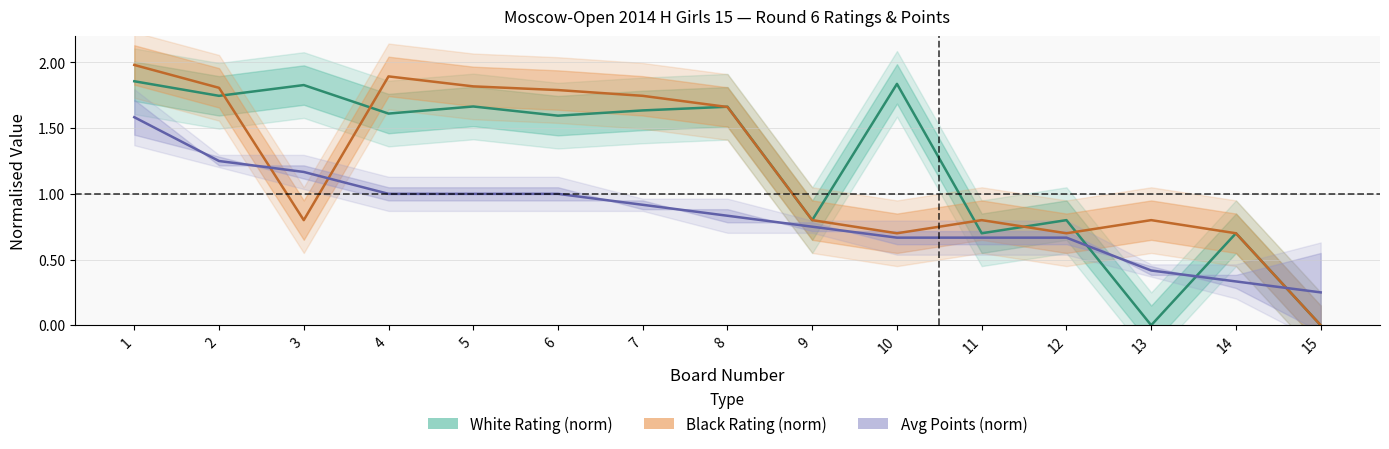

Is the value of Avg Points (norm) at 12 greater than the value of Black Rating (norm) at 10?

No